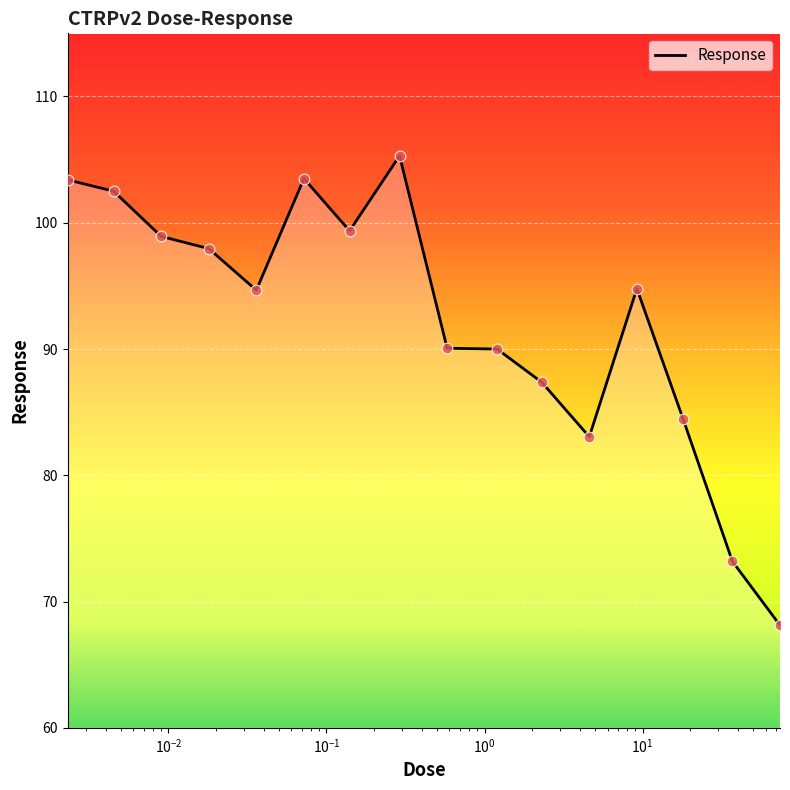

What is the difference between the maximum and minimum values?

37.2